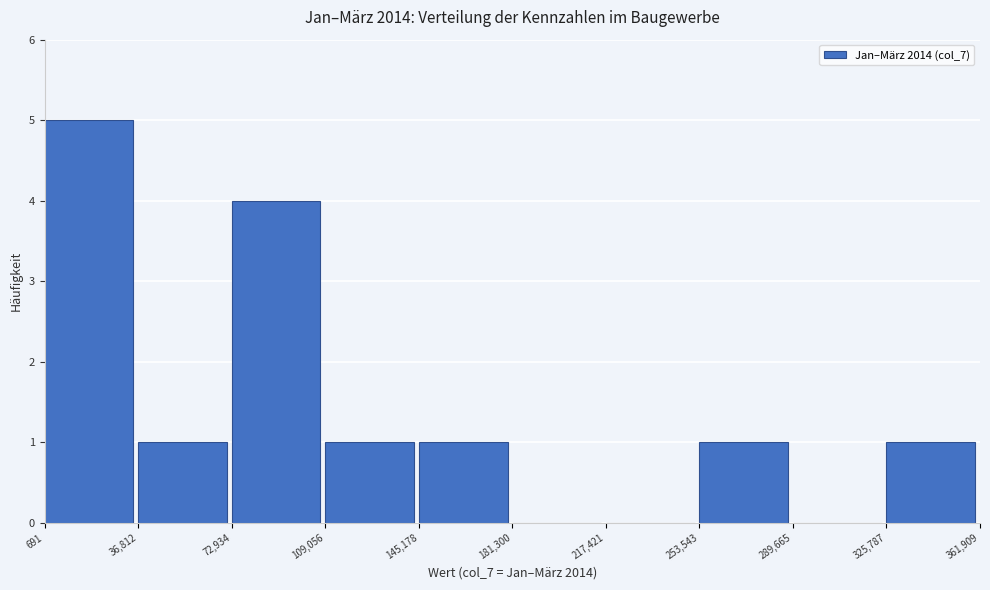

How tall is the bar that spans 253,543 to 289,665 on the x-axis? The values are not printed on the chart, so give them approximately, as read against the axis.

1